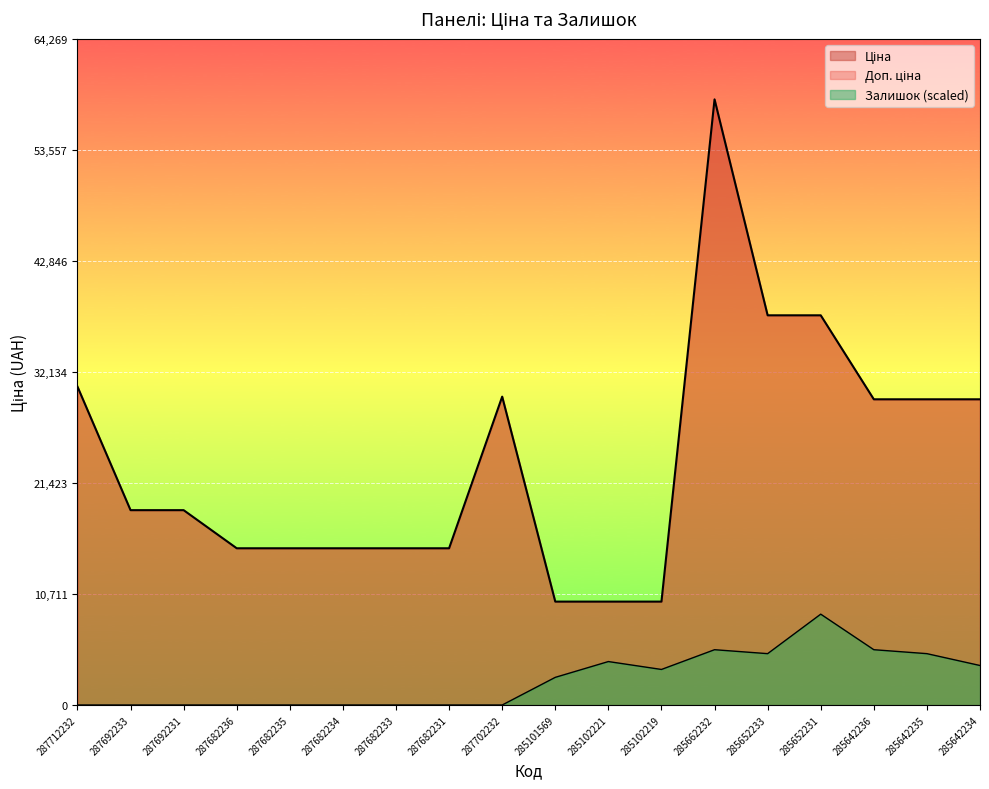

What is the value of the Ціна point at the 12th from the left?

9975.0